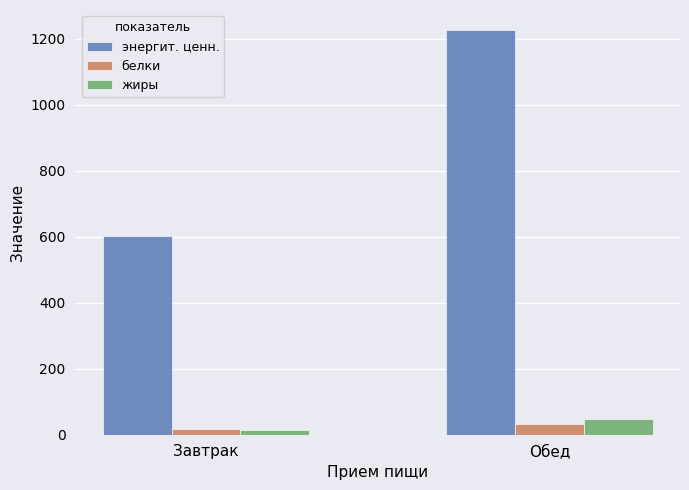

Rank the categories by энергит. ценн. value from highest to lowest.

Обед, Завтрак